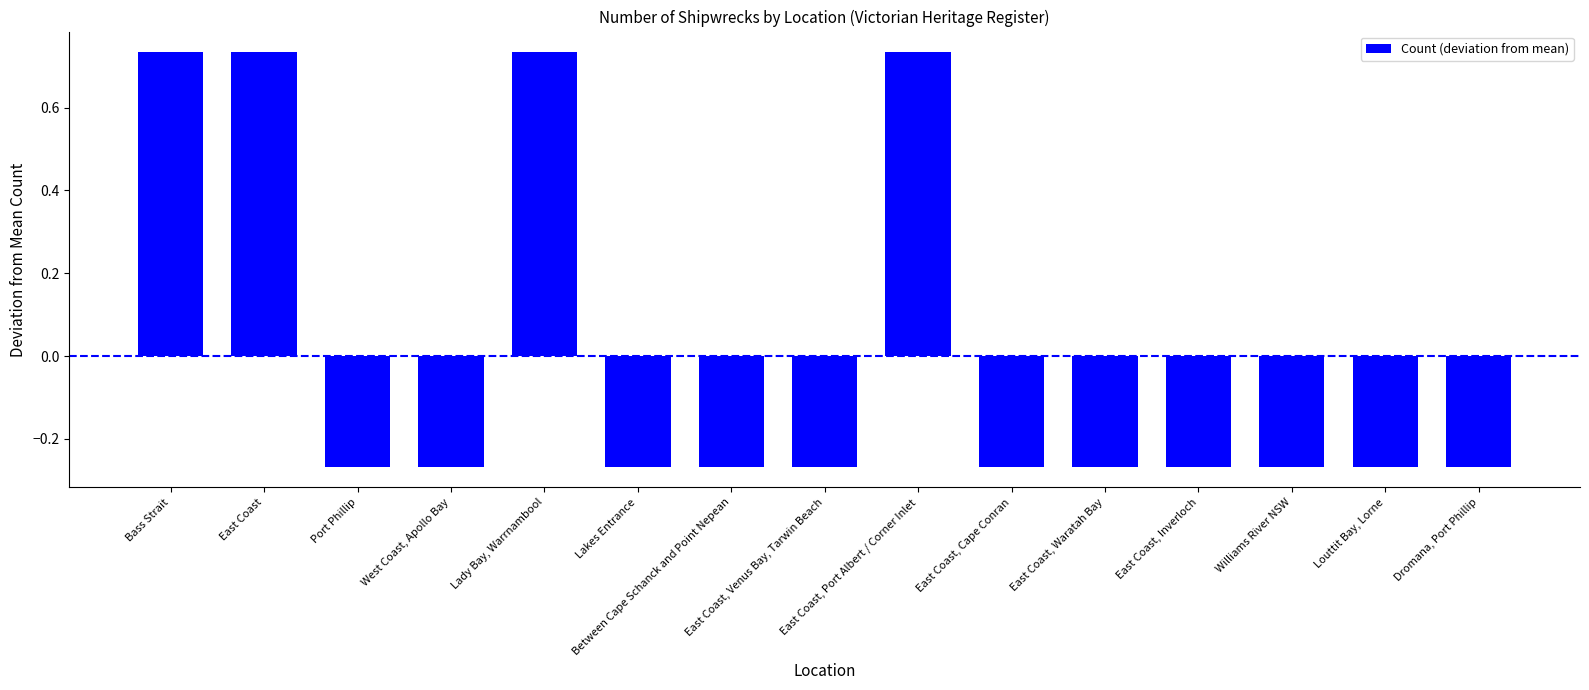

What is the difference between the second highest and second lowest values?

1.0